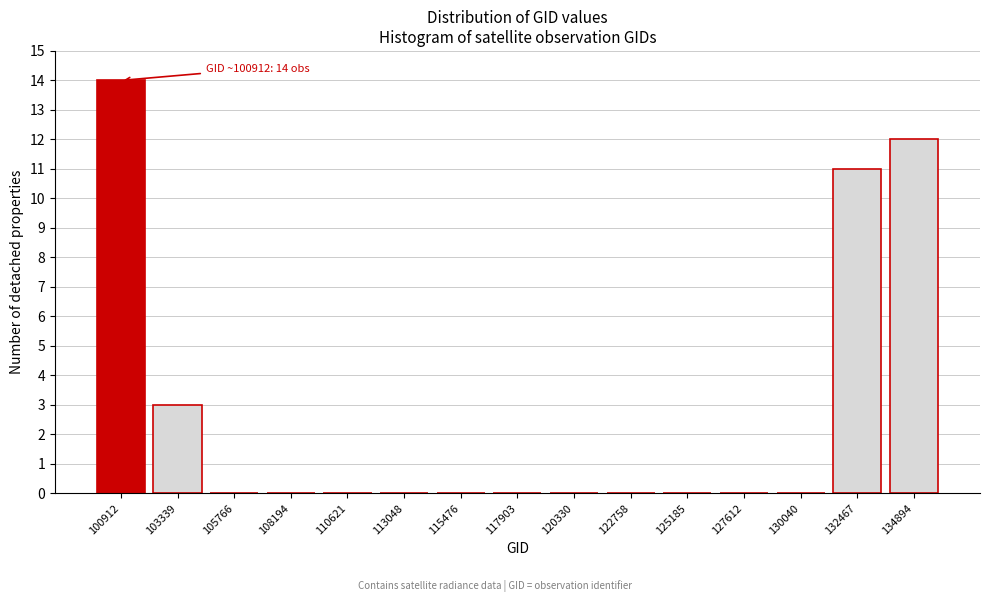

Reading left to right, what are all the values shown in this chart?

100912=14	103339=3	105766=0	108194=0	110621=0	113048=0	115476=0	117903=0	120330=0	122758=0	125185=0	127612=0	130040=0	132467=11	134894=12